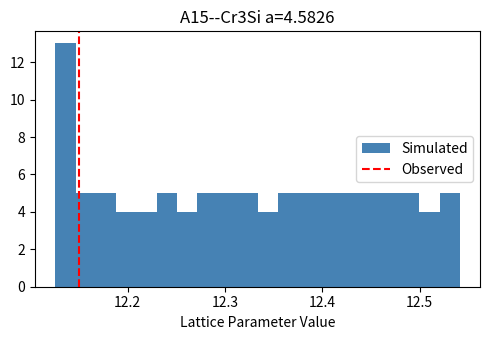

Read against the x-axis, roughly where is the centre of the tallest bar?

12.14